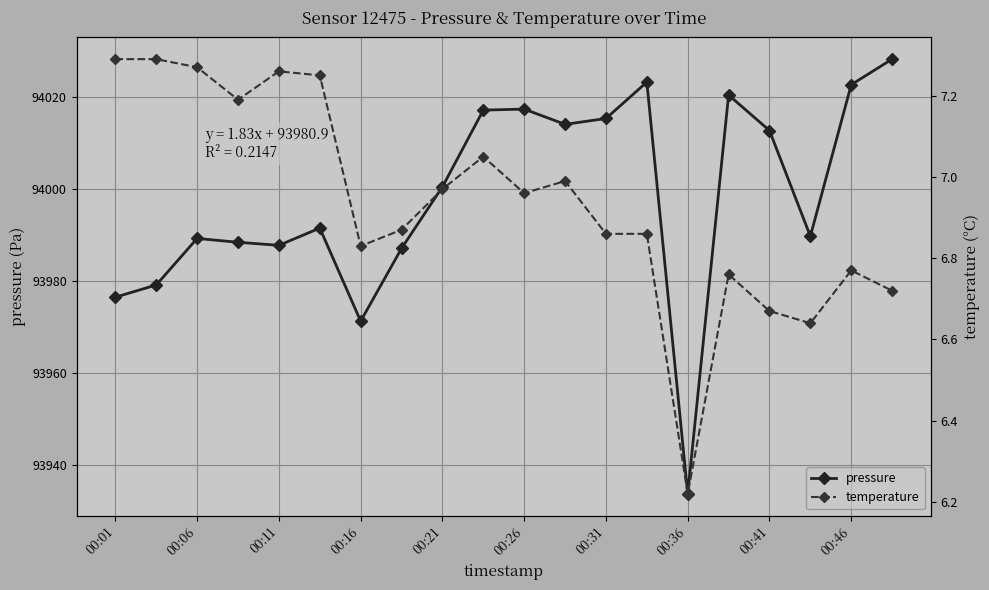

How many interior local peaks does the temperature series have?

5